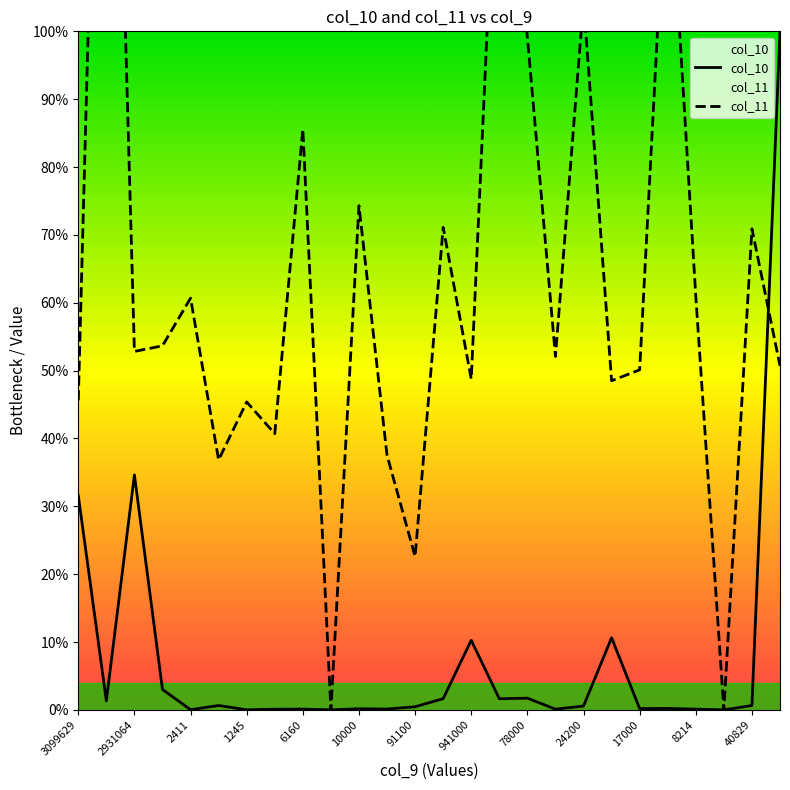

What is the maximum value for col_10?

100.0